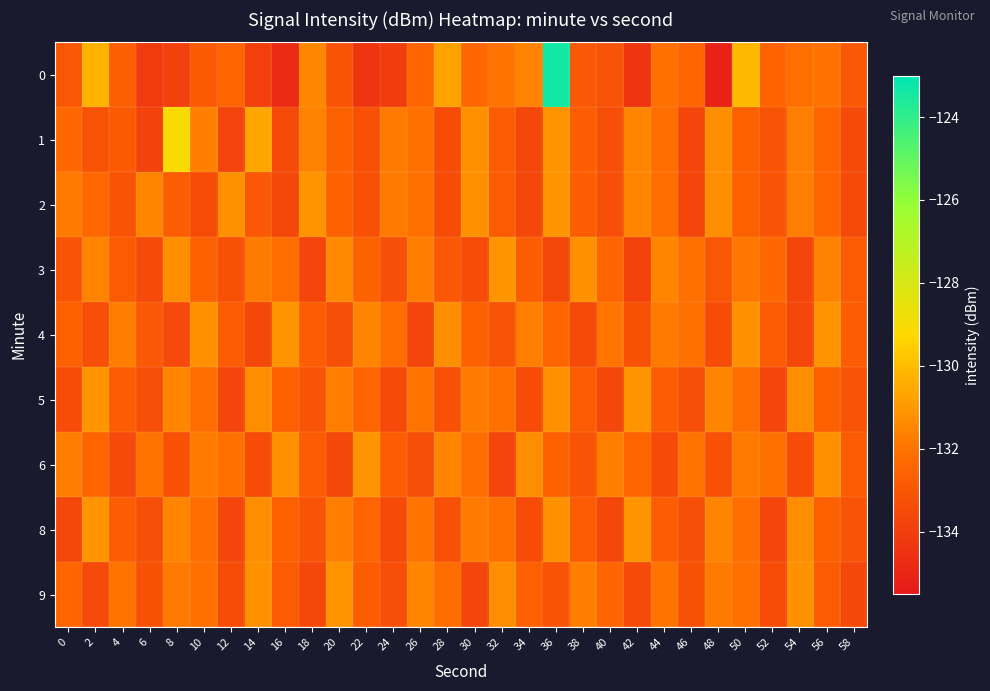

Reading right to left, what are all the values shown in this chart?

0: 58=-132.9	56=-132.0	54=-132.1	52=-132.5	50=-130.1	48=-135.1	46=-132.4	44=-132.1	42=-134.4	40=-133.1	38=-132.9	36=-123.4	34=-131.6	32=-132.0	30=-132.3	28=-130.7	26=-132.4	24=-134.1	22=-134.3	20=-133.1	18=-131.4	16=-134.7	14=-133.9	12=-132.4	10=-132.8	8=-133.9	6=-134.1	4=-132.6	2=-130.3	0=-133.0
1: 58=-133.5	56=-132.4	54=-131.7	52=-133.1	50=-132.6	48=-131.3	46=-133.7	44=-132.2	42=-131.5	40=-133.3	38=-132.7	36=-131.1	34=-133.6	32=-132.8	30=-131.2	28=-133.4	26=-132.1	24=-131.8	22=-133.2	20=-132.5	18=-131.6	16=-133.5	14=-130.6	12=-133.8	10=-131.7	8=-129.1	6=-133.8	4=-132.9	2=-133.2	0=-132.3
2: 58=-133.5	56=-132.4	54=-131.7	52=-133.1	50=-132.6	48=-131.3	46=-133.7	44=-132.2	42=-131.5	40=-133.3	38=-132.7	36=-131.1	34=-133.6	32=-132.8	30=-131.2	28=-133.4	26=-132.1	24=-131.8	22=-133.2	20=-132.5	18=-131.1	16=-133.6	14=-132.9	12=-131.2	10=-133.4	8=-132.7	6=-131.5	4=-133.1	2=-132.3	0=-131.8
3: 58=-132.8	56=-131.6	54=-133.7	52=-132.3	50=-131.9	48=-133.0	46=-132.1	44=-131.5	42=-133.8	40=-132.4	38=-131.2	36=-133.6	34=-132.7	32=-131.1	30=-133.4	28=-132.9	26=-131.7	24=-133.3	22=-132.5	20=-131.4	18=-133.7	16=-132.2	14=-131.8	12=-133.2	10=-132.6	8=-131.3	6=-133.5	4=-132.8	2=-131.6	0=-133.1
4: 58=-132.7	56=-131.1	54=-133.6	52=-132.8	50=-131.2	48=-133.4	46=-132.1	44=-131.8	42=-133.2	40=-132.0	38=-133.5	36=-132.4	34=-131.7	32=-133.1	30=-132.6	28=-131.3	26=-133.7	24=-132.2	22=-131.5	20=-133.3	18=-132.7	16=-131.1	14=-133.6	12=-132.8	10=-131.2	8=-133.5	6=-132.9	4=-131.7	2=-133.3	0=-132.6
5: 58=-133.1	56=-132.6	54=-131.3	52=-133.7	50=-132.2	48=-131.5	46=-133.3	44=-132.7	42=-131.1	40=-133.6	38=-132.8	36=-131.2	34=-133.4	32=-132.1	30=-131.8	28=-133.2	26=-132.0	24=-133.5	22=-132.4	20=-131.7	18=-133.1	16=-132.6	14=-131.3	12=-133.7	10=-132.2	8=-131.5	6=-133.3	4=-132.7	2=-131.1	0=-133.4
6: 58=-132.8	56=-131.2	54=-133.4	52=-132.1	50=-131.8	48=-133.2	46=-132.0	44=-133.5	42=-132.4	40=-131.7	38=-133.1	36=-132.6	34=-131.3	32=-133.7	30=-132.2	28=-131.5	26=-133.3	24=-132.7	22=-131.1	20=-133.6	18=-132.8	16=-131.2	14=-133.4	12=-132.1	10=-131.8	8=-133.2	6=-132.0	4=-133.5	2=-132.4	0=-131.7
8: 58=-133.1	56=-132.6	54=-131.3	52=-133.7	50=-132.2	48=-131.5	46=-133.3	44=-132.7	42=-131.1	40=-133.6	38=-132.8	36=-131.2	34=-133.4	32=-132.1	30=-131.8	28=-133.2	26=-132.0	24=-133.5	22=-132.4	20=-131.7	18=-133.1	16=-132.6	14=-131.3	12=-133.7	10=-132.2	8=-131.5	6=-133.3	4=-132.7	2=-131.1	0=-133.6
9: 58=-133.6	56=-132.8	54=-131.2	52=-133.4	50=-132.1	48=-131.8	46=-133.2	44=-132.0	42=-133.5	40=-132.4	38=-131.7	36=-133.1	34=-132.6	32=-131.3	30=-133.7	28=-132.2	26=-131.5	24=-133.3	22=-132.7	20=-131.1	18=-133.6	16=-132.8	14=-131.2	12=-133.4	10=-132.1	8=-131.8	6=-133.2	4=-132.0	2=-133.5	0=-132.4